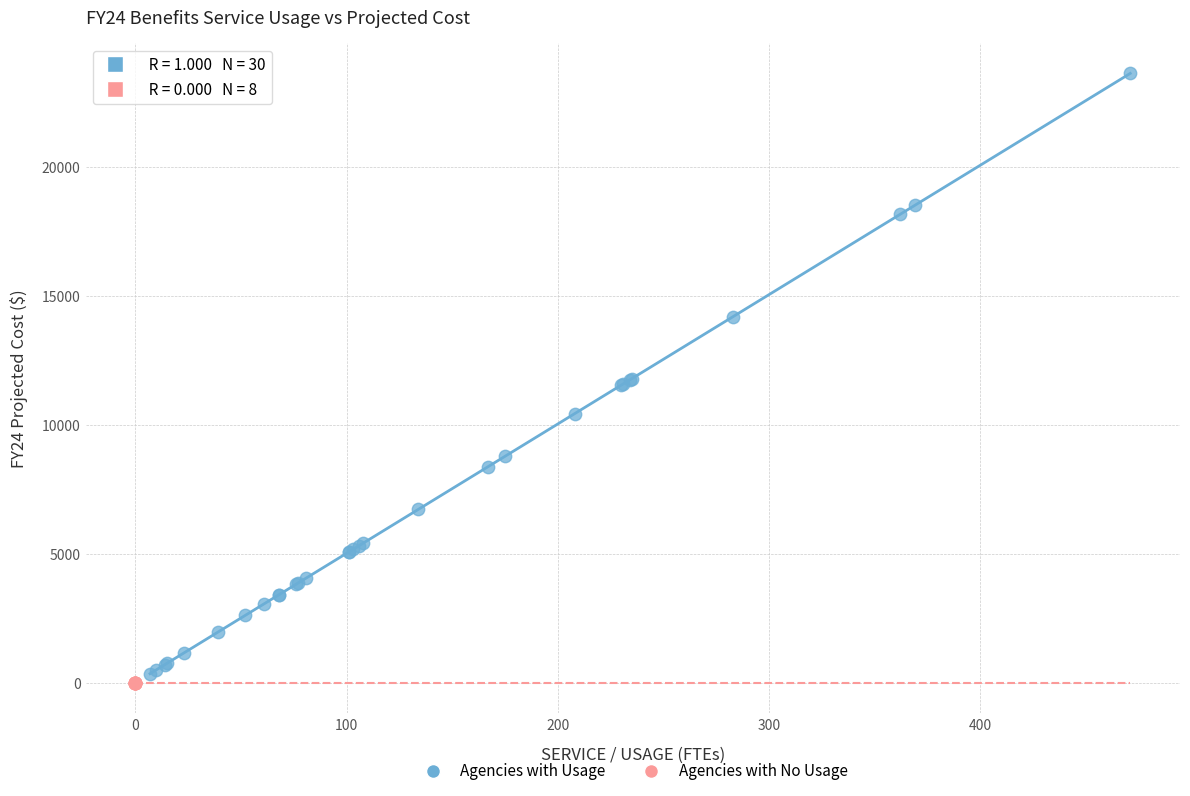

What are all the series names shown in the legend?

Agencies with Usage, Agencies with No Usage